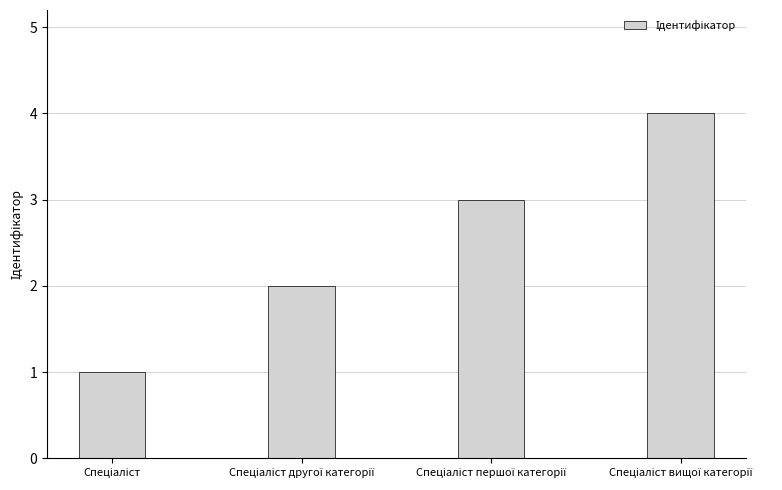

What is the maximum value shown in the chart?

4